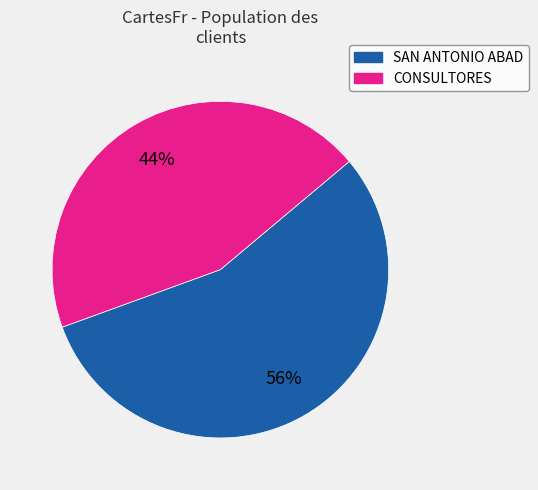

To the nearest percent, what is the average slice percentage?

50%